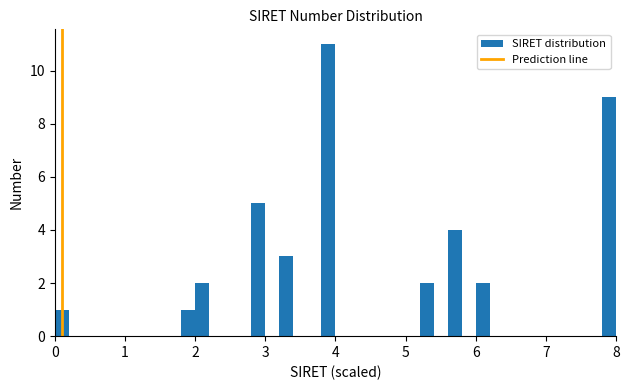

Around what value on the x-axis is the tallest bar? Give the approximate position of its centre, as read against the axis.

3.9